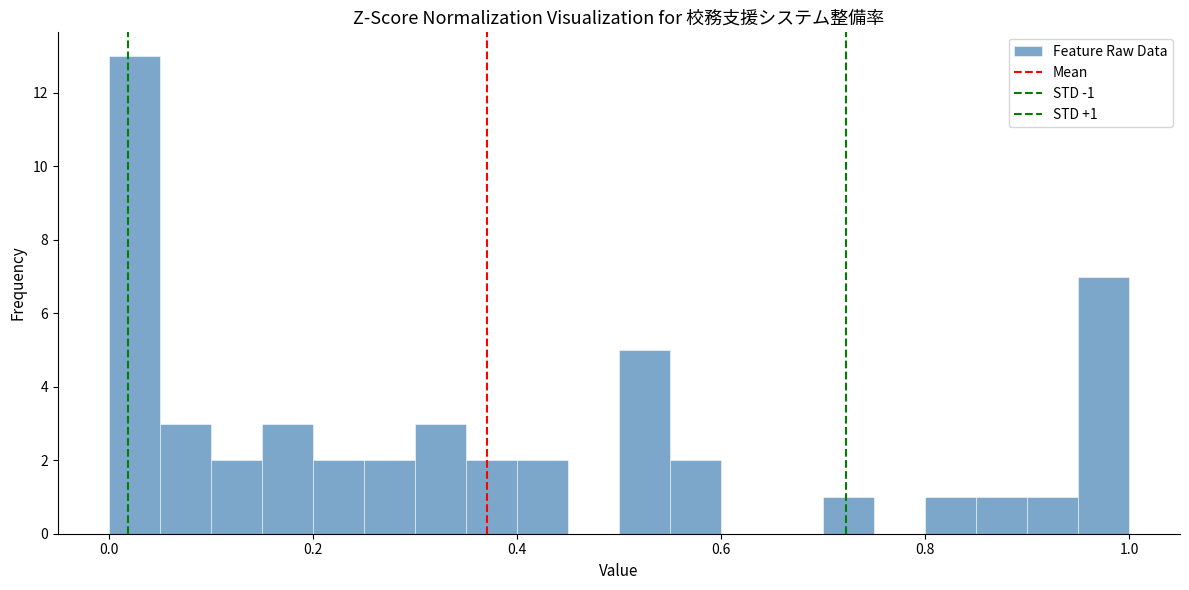

Around what value on the x-axis is the tallest bar? Give the approximate position of its centre, as read against the axis.

0.02